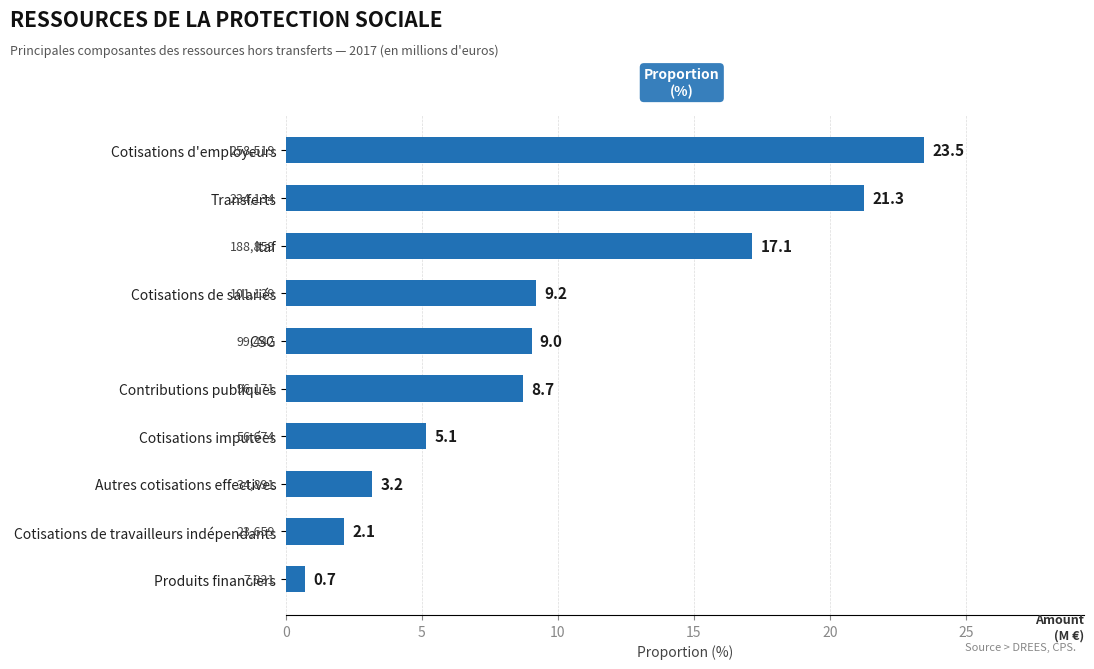

How many values exceed 9?

5